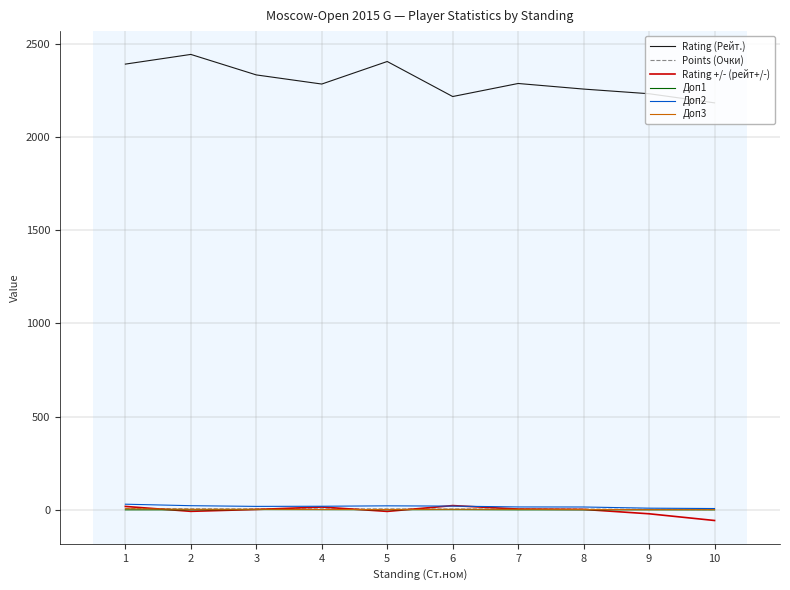

At which category does the chart reach its minimum across all series?

10